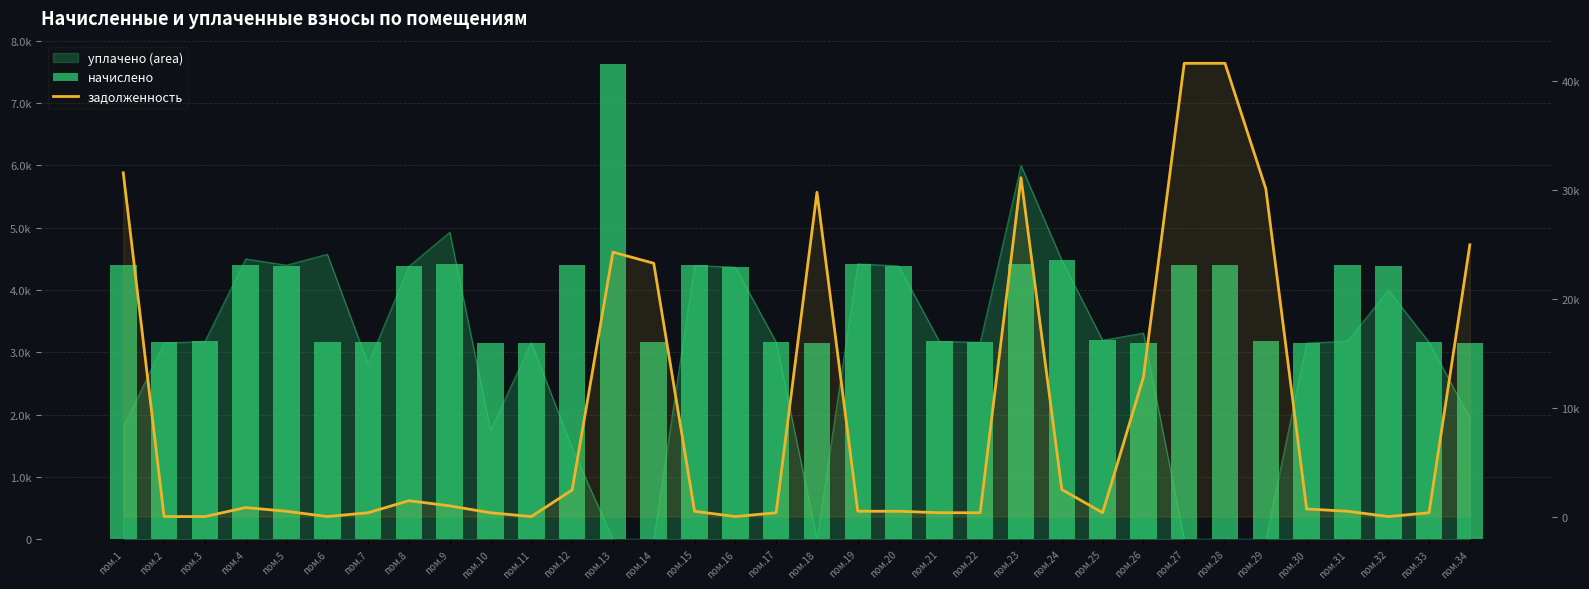

What is the value of the задолженность bar at the 24th from the left?

2488.8